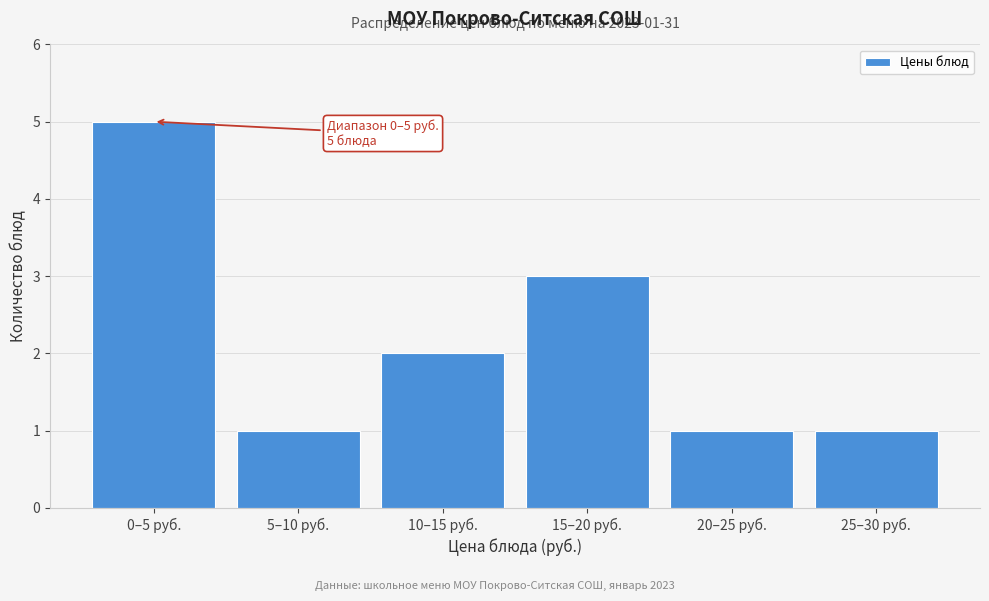

Reading left to right, extract all data points from this chart.

0–5 руб.=5	5–10 руб.=1	10–15 руб.=2	15–20 руб.=3	20–25 руб.=1	25–30 руб.=1